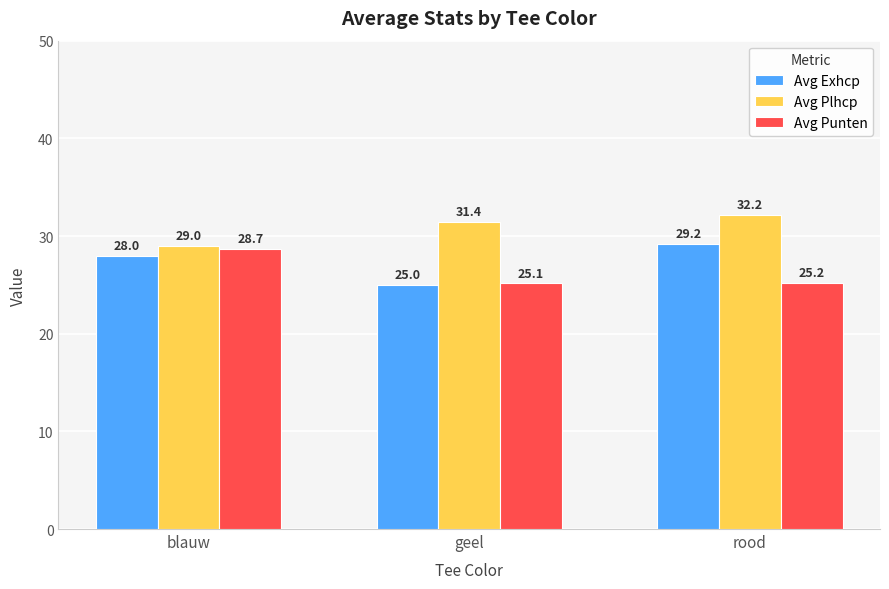

What is the sum of the Avg Punten values at blauw and geel?

53.8